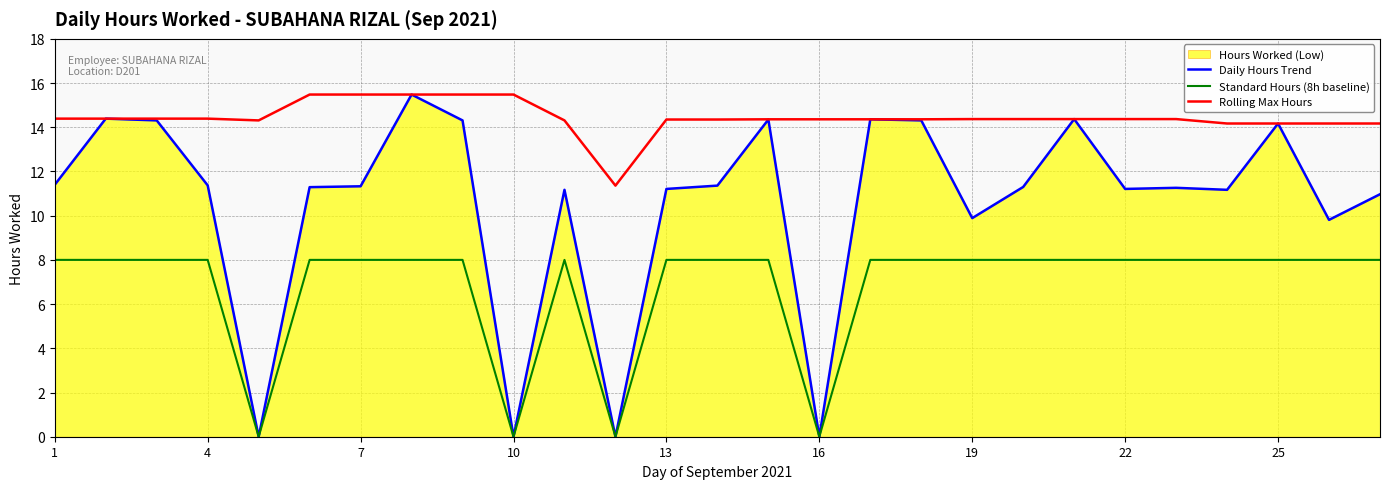

List the series in order of their peak value, highest first.

Daily Hours Trend, Rolling Max Hours, Standard Hours (8h baseline)